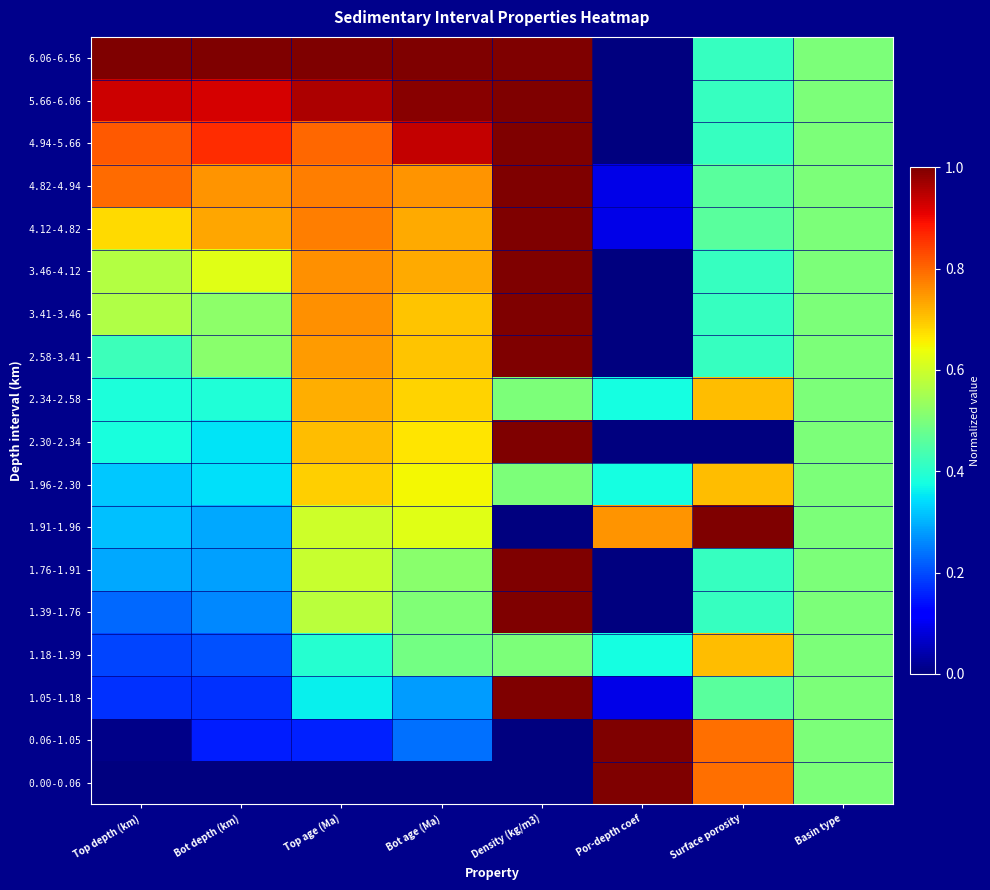

Reading right to left, list all the values displayed in this chart.

6.06-6.56: Basin type=0.5	Surface porosity=0.4	Por-depth coef=0.0	Density (kg/m3)=1.0	Bot age (Ma)=1.0	Top age (Ma)=1.0	Bot depth (km)=1.0	Top depth (km)=1.0
5.66-6.06: Basin type=0.5	Surface porosity=0.4	Por-depth coef=0.0	Density (kg/m3)=1.0	Bot age (Ma)=1.0	Top age (Ma)=1.0	Bot depth (km)=0.9	Top depth (km)=0.9
4.94-5.66: Basin type=0.5	Surface porosity=0.4	Por-depth coef=0.0	Density (kg/m3)=1.0	Bot age (Ma)=0.9	Top age (Ma)=0.8	Bot depth (km)=0.9	Top depth (km)=0.8
4.82-4.94: Basin type=0.5	Surface porosity=0.5	Por-depth coef=0.1	Density (kg/m3)=1.0	Bot age (Ma)=0.8	Top age (Ma)=0.8	Bot depth (km)=0.8	Top depth (km)=0.8
4.12-4.82: Basin type=0.5	Surface porosity=0.5	Por-depth coef=0.1	Density (kg/m3)=1.0	Bot age (Ma)=0.7	Top age (Ma)=0.8	Bot depth (km)=0.7	Top depth (km)=0.7
3.46-4.12: Basin type=0.5	Surface porosity=0.4	Por-depth coef=0.0	Density (kg/m3)=1.0	Bot age (Ma)=0.7	Top age (Ma)=0.8	Bot depth (km)=0.6	Top depth (km)=0.6
3.41-3.46: Basin type=0.5	Surface porosity=0.4	Por-depth coef=0.0	Density (kg/m3)=1.0	Bot age (Ma)=0.7	Top age (Ma)=0.8	Bot depth (km)=0.5	Top depth (km)=0.6
2.58-3.41: Basin type=0.5	Surface porosity=0.4	Por-depth coef=0.0	Density (kg/m3)=1.0	Bot age (Ma)=0.7	Top age (Ma)=0.7	Bot depth (km)=0.5	Top depth (km)=0.4
2.34-2.58: Basin type=0.5	Surface porosity=0.7	Por-depth coef=0.4	Density (kg/m3)=0.5	Bot age (Ma)=0.7	Top age (Ma)=0.7	Bot depth (km)=0.4	Top depth (km)=0.4
2.30-2.34: Basin type=0.5	Surface porosity=0.0	Por-depth coef=0.0	Density (kg/m3)=1.0	Bot age (Ma)=0.7	Top age (Ma)=0.7	Bot depth (km)=0.4	Top depth (km)=0.4
1.96-2.30: Basin type=0.5	Surface porosity=0.7	Por-depth coef=0.4	Density (kg/m3)=0.5	Bot age (Ma)=0.6	Top age (Ma)=0.7	Bot depth (km)=0.3	Top depth (km)=0.3
1.91-1.96: Basin type=0.5	Surface porosity=1.0	Por-depth coef=0.8	Density (kg/m3)=0.0	Bot age (Ma)=0.6	Top age (Ma)=0.6	Bot depth (km)=0.3	Top depth (km)=0.3
1.76-1.91: Basin type=0.5	Surface porosity=0.4	Por-depth coef=0.0	Density (kg/m3)=1.0	Bot age (Ma)=0.5	Top age (Ma)=0.6	Bot depth (km)=0.3	Top depth (km)=0.3
1.39-1.76: Basin type=0.5	Surface porosity=0.4	Por-depth coef=0.0	Density (kg/m3)=1.0	Bot age (Ma)=0.5	Top age (Ma)=0.6	Bot depth (km)=0.3	Top depth (km)=0.2
1.18-1.39: Basin type=0.5	Surface porosity=0.7	Por-depth coef=0.4	Density (kg/m3)=0.5	Bot age (Ma)=0.5	Top age (Ma)=0.4	Bot depth (km)=0.2	Top depth (km)=0.2
1.05-1.18: Basin type=0.5	Surface porosity=0.5	Por-depth coef=0.1	Density (kg/m3)=1.0	Bot age (Ma)=0.3	Top age (Ma)=0.4	Bot depth (km)=0.2	Top depth (km)=0.2
0.06-1.05: Basin type=0.5	Surface porosity=0.8	Por-depth coef=1.0	Density (kg/m3)=0.0	Bot age (Ma)=0.2	Top age (Ma)=0.2	Bot depth (km)=0.2	Top depth (km)=0.0
0.00-0.06: Basin type=0.5	Surface porosity=0.8	Por-depth coef=1.0	Density (kg/m3)=0.0	Bot age (Ma)=0.0	Top age (Ma)=0.0	Bot depth (km)=0.0	Top depth (km)=0.0